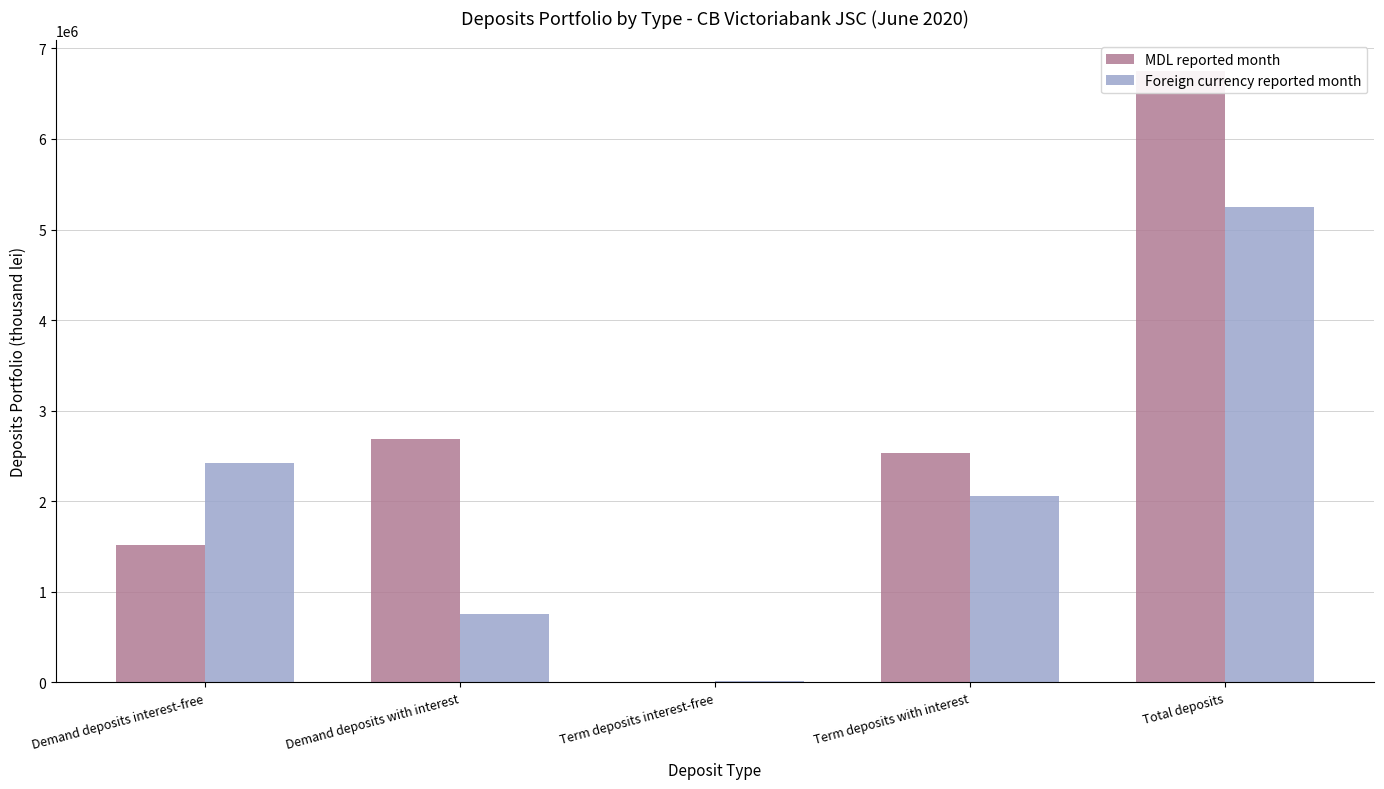

The value of Foreign currency reported month at Demand deposits with interest is 750202.6. True or false?

True